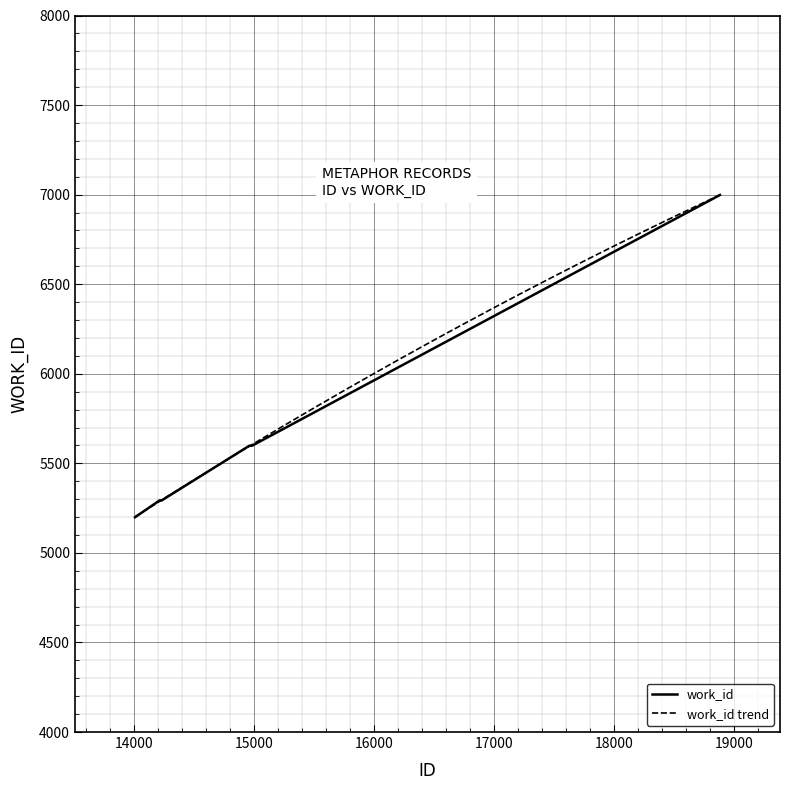

Count the number of categories in the chart.

10